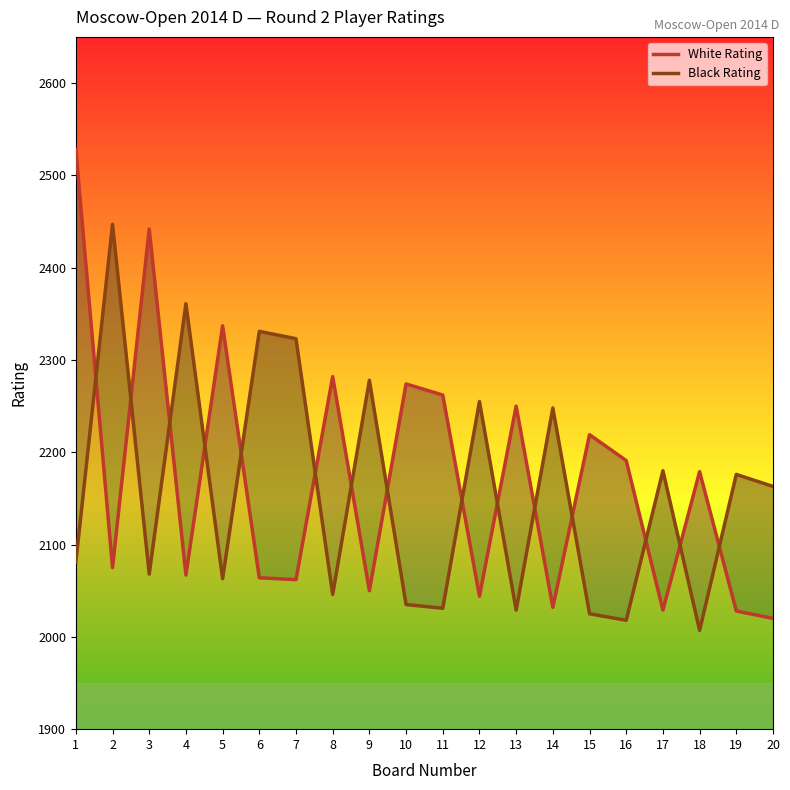

True or false: White Rating has more than 2 interior local peaks.

True